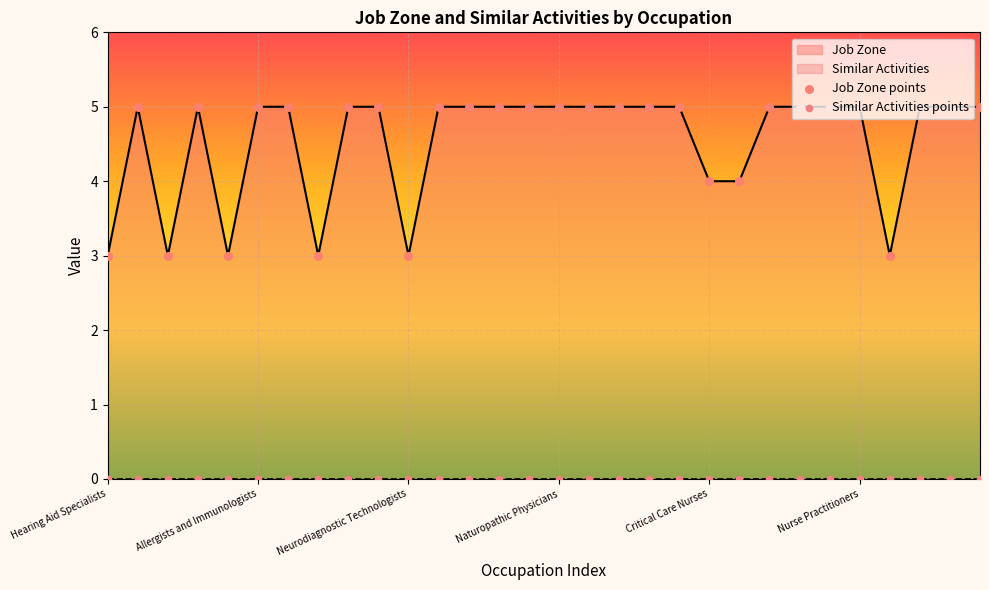

The Job Zone series shows 2 at Allergists and Immunologists. True or false?

False